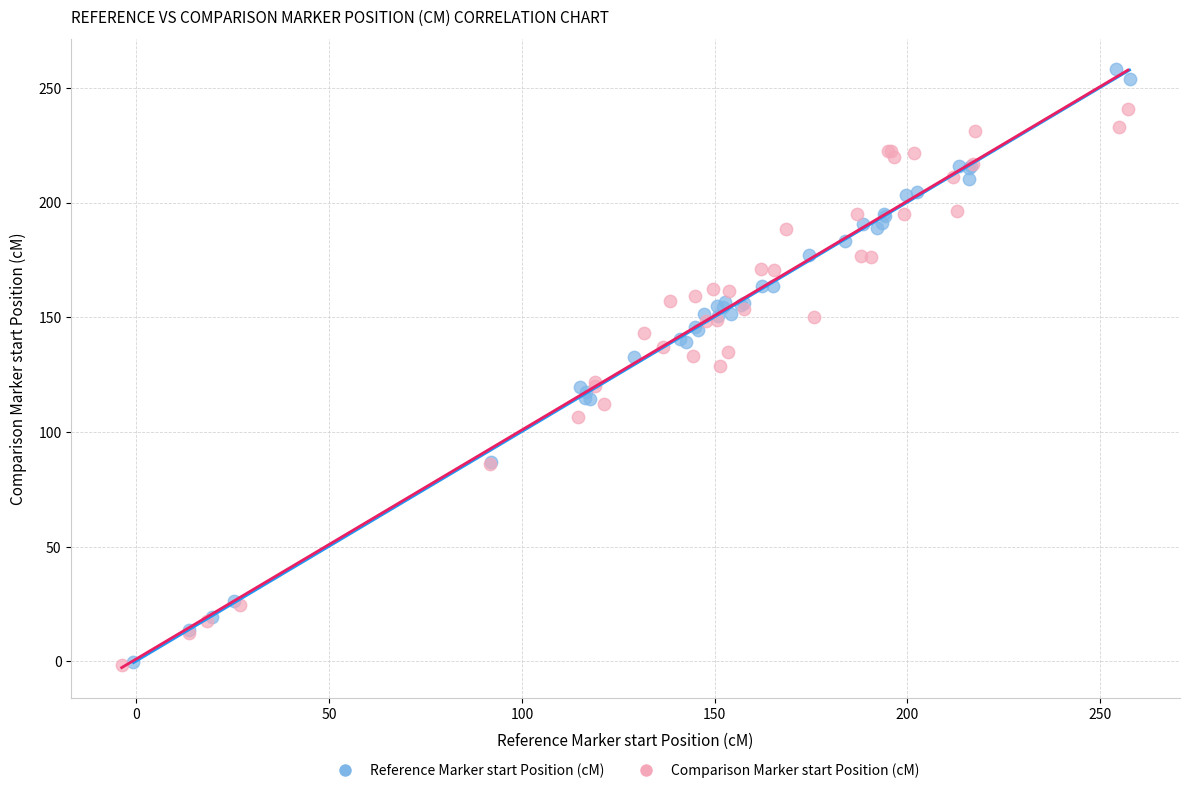

Which series contains the highest Y value?

Reference Marker start Position (cM)